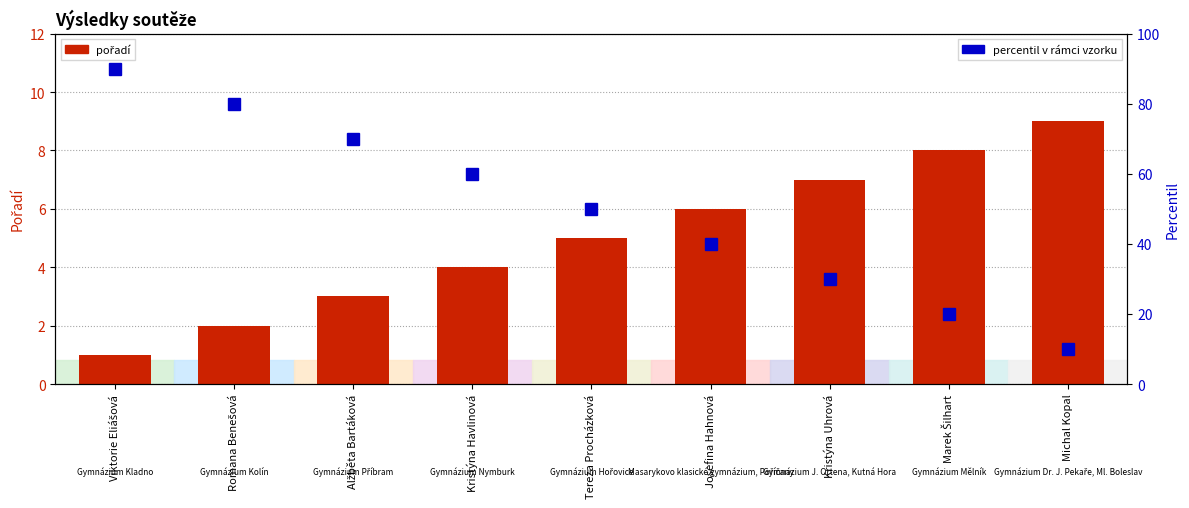

What position from the left is Josefina Hahnová?

6